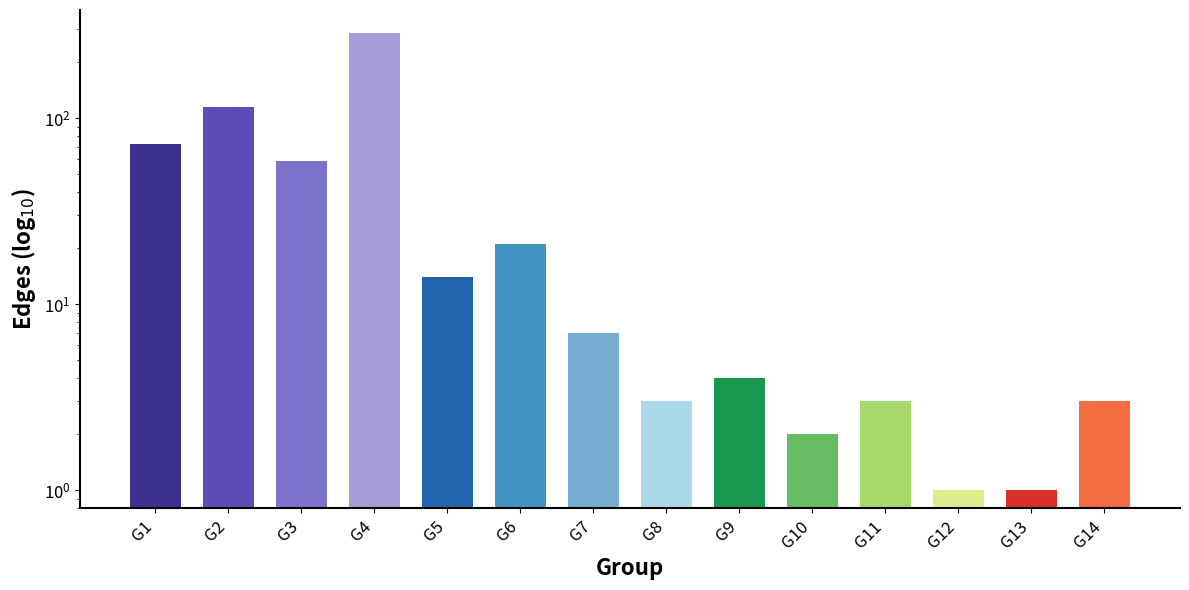

Reading right to left, extract all data points from this chart.

G14=3	G13=1	G12=1	G11=3	G10=2	G9=4	G8=3	G7=7	G6=21	G5=14	G4=287	G3=59	G2=114	G1=73